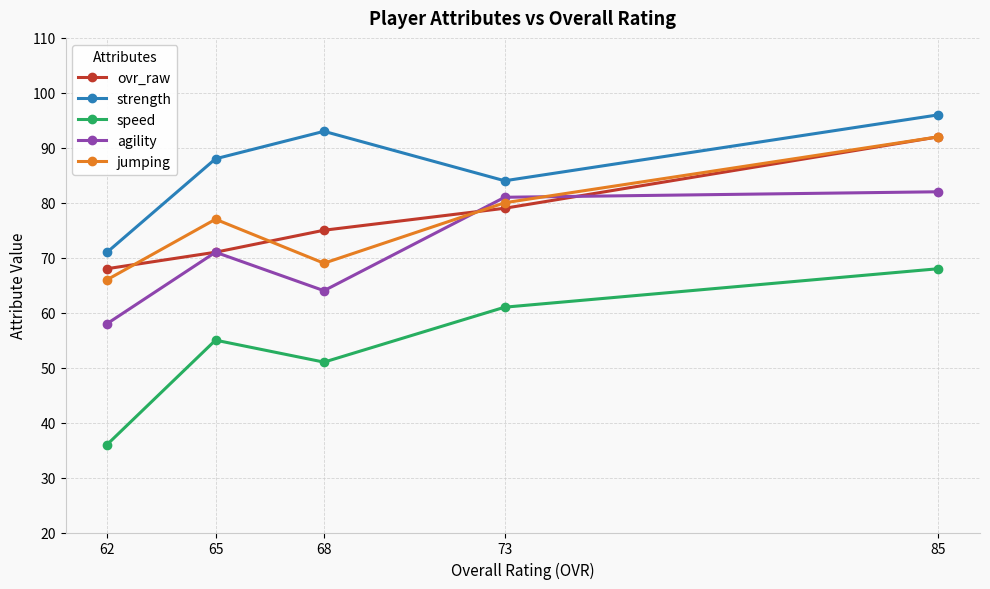

What are all the series names shown in the legend?

ovr_raw, strength, speed, agility, jumping